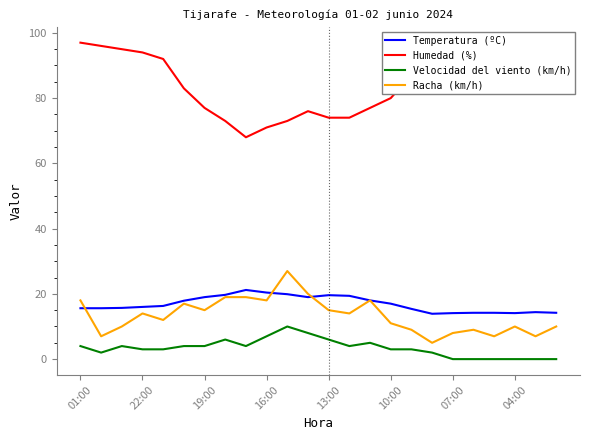

True or false: Humedad (%) and Temperatura (ºC) intersect in this chart.

False